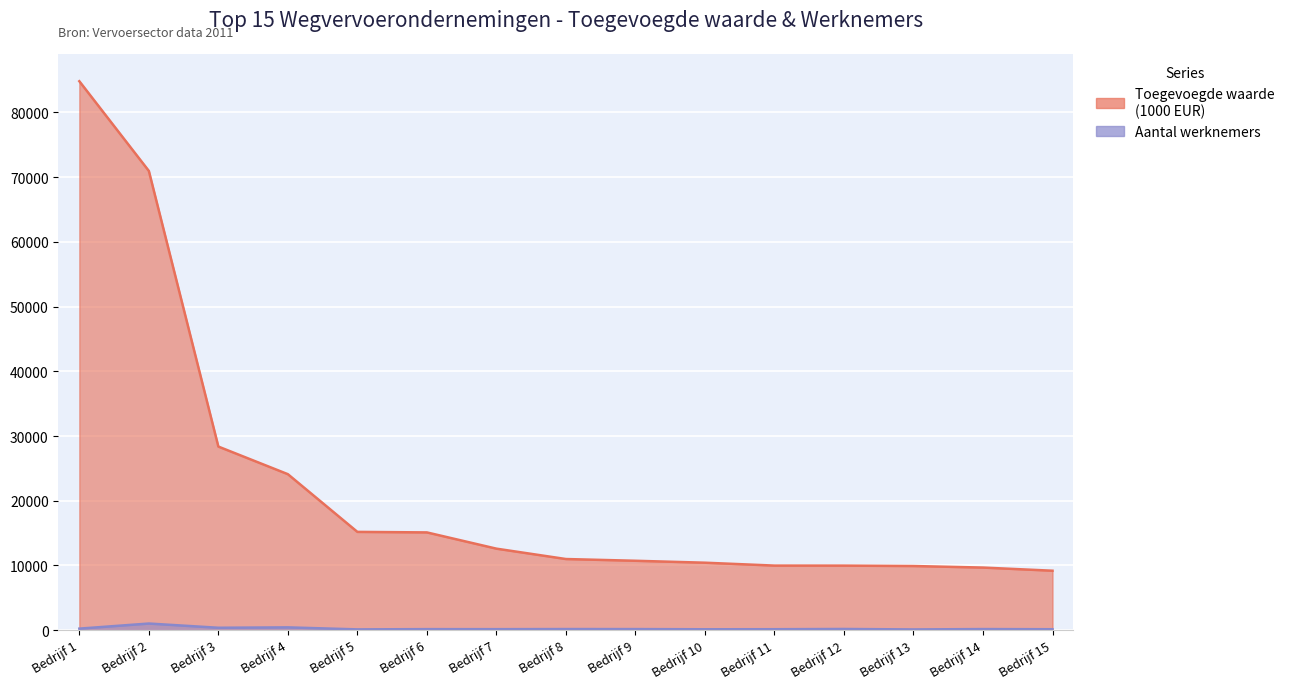

How many interior local valleys does the Aantal werknemers series have?

5